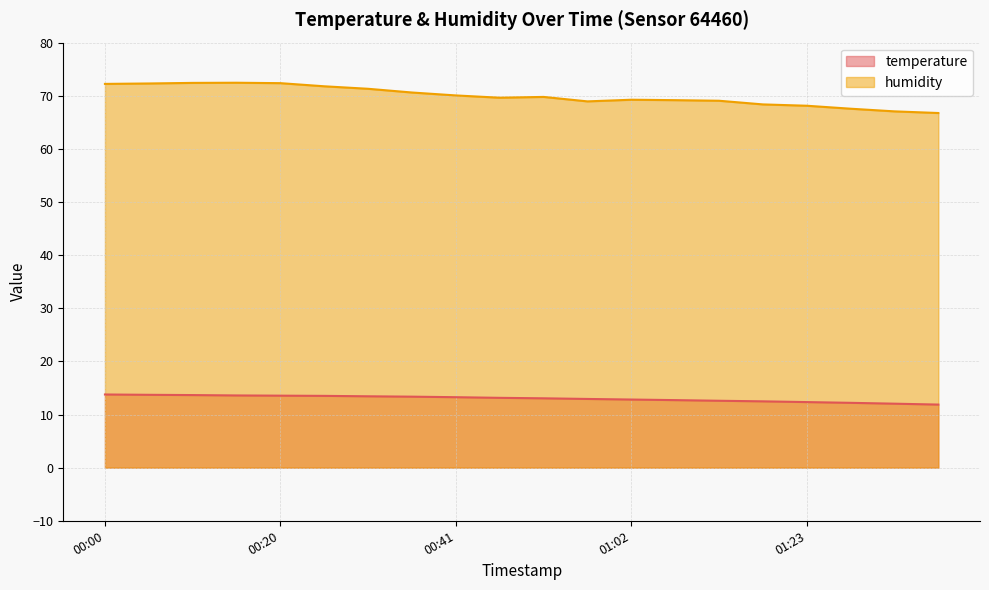

What is the average value of the humidity series?

70.0